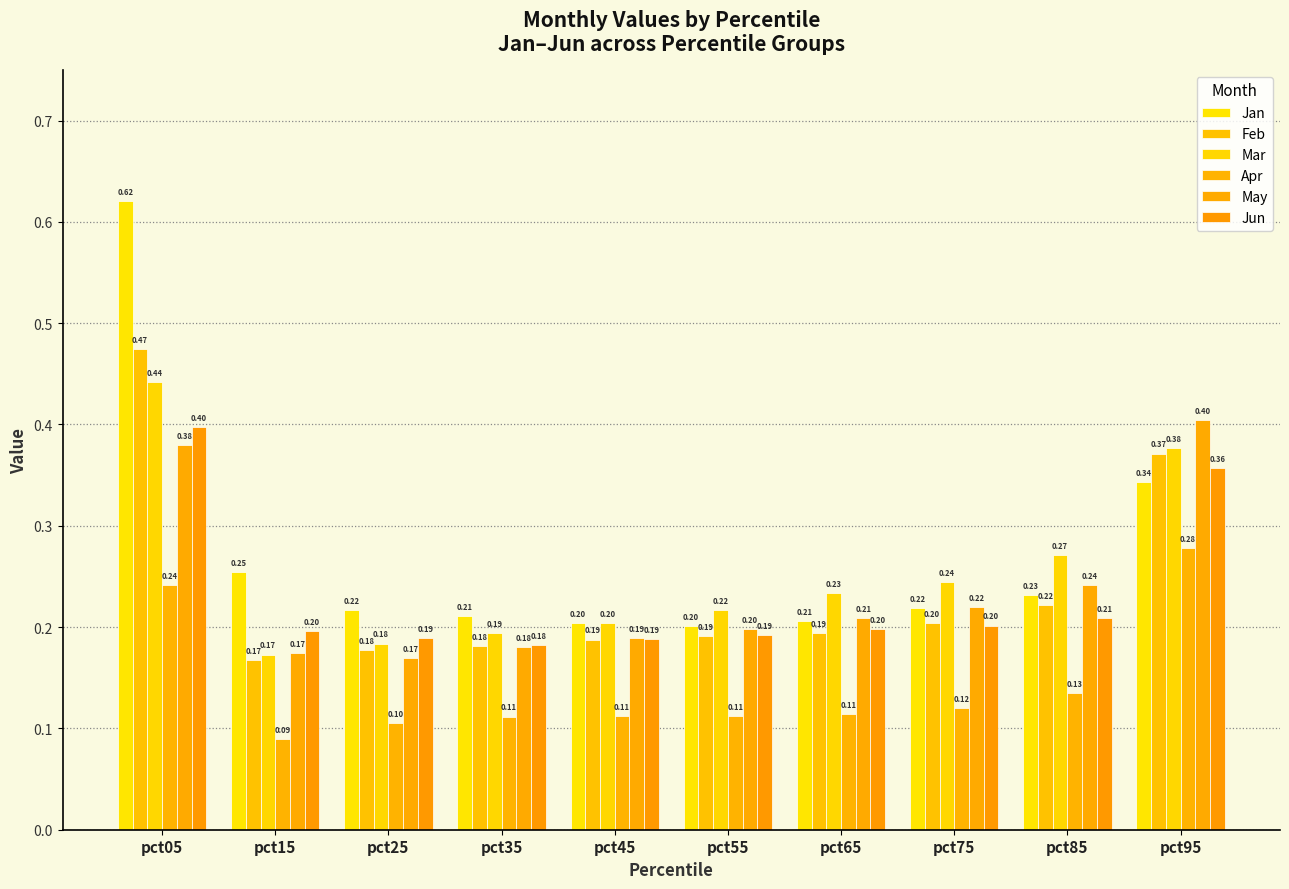

What is the value of the Mar bar at the 1st from the left?

0.4